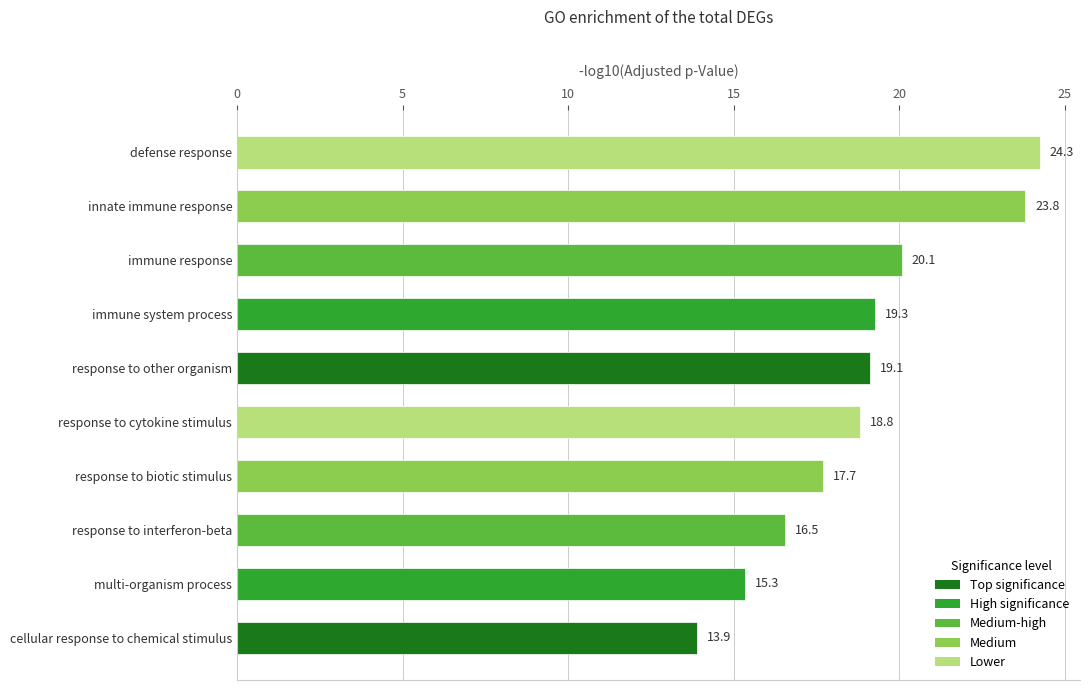

Does the chart contain any negative values?

No